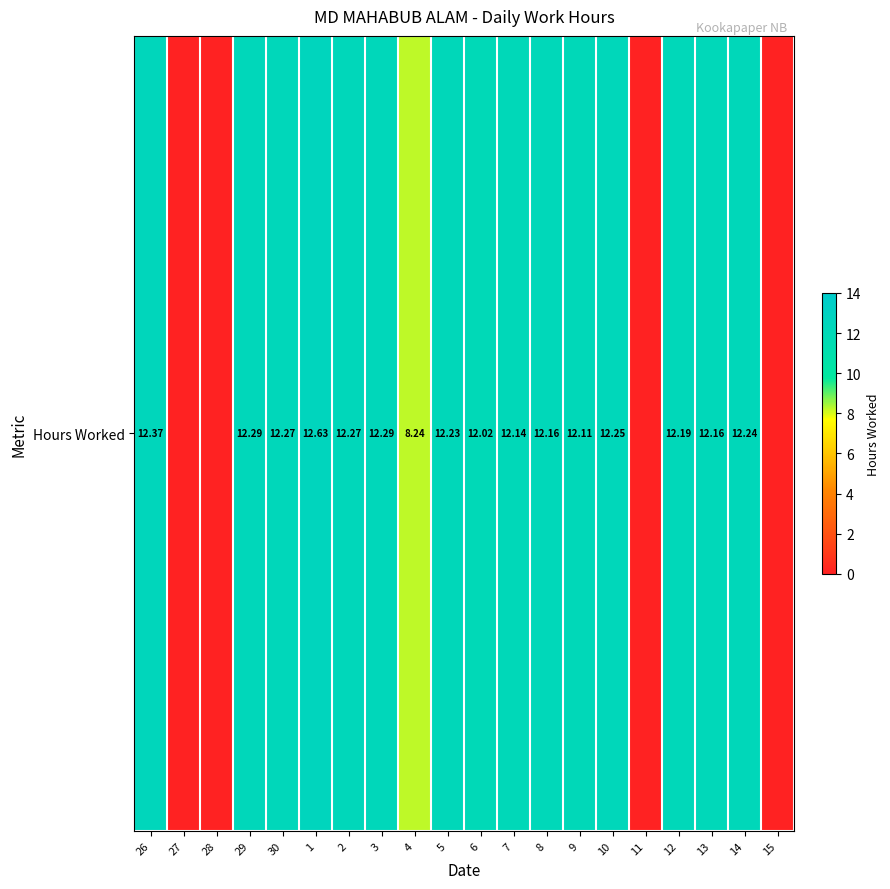

What is the sum of the values at 6 and 12?

24.2